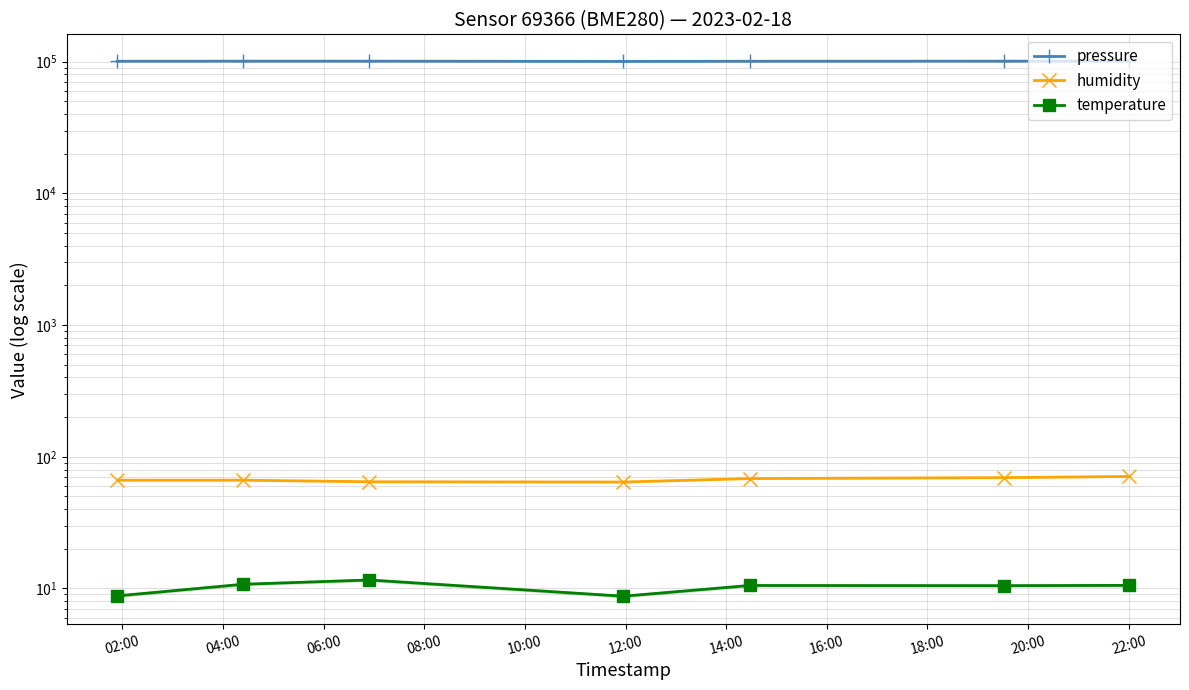

Between 04:00 and 08:00, which series saw the biggest shift?

pressure